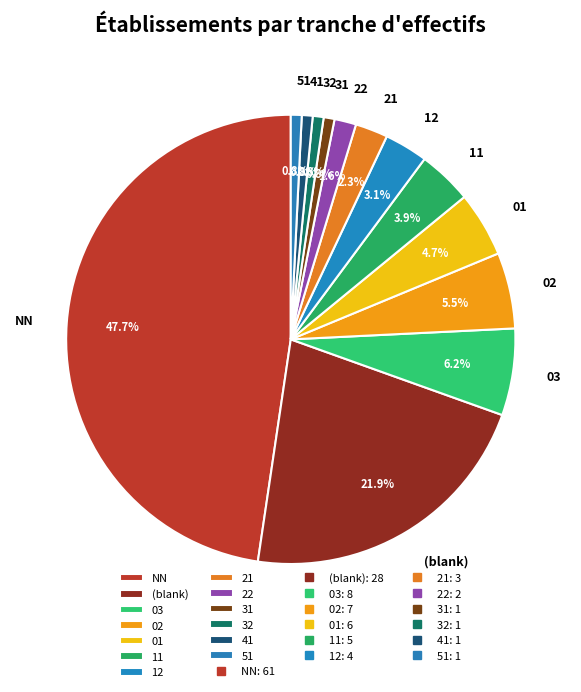

Does any single category account for the majority?

No